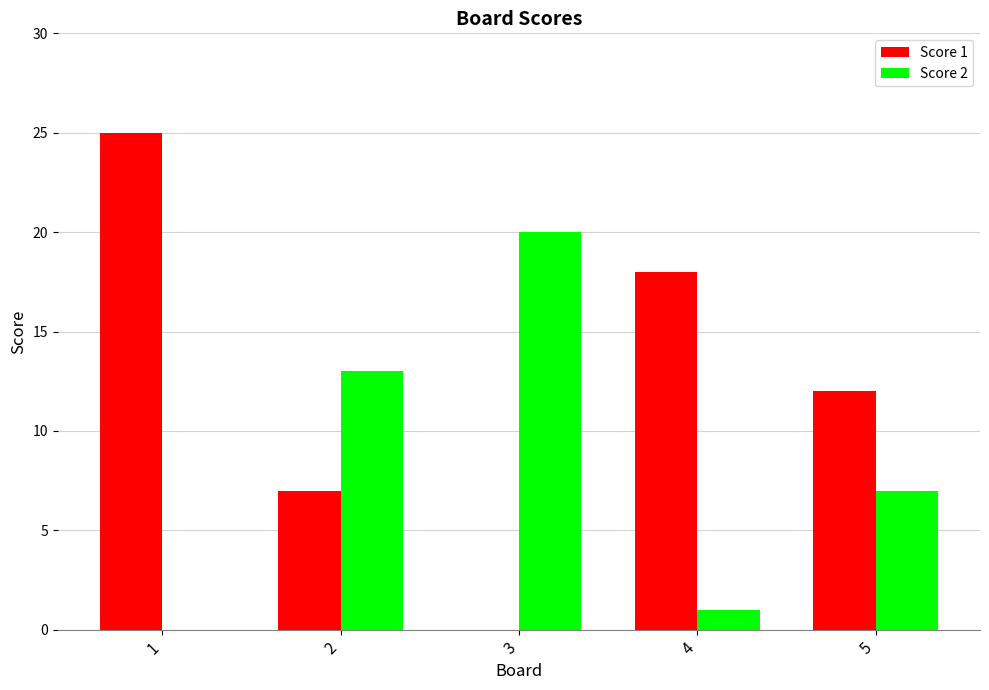

How many groups of bars are there?

5